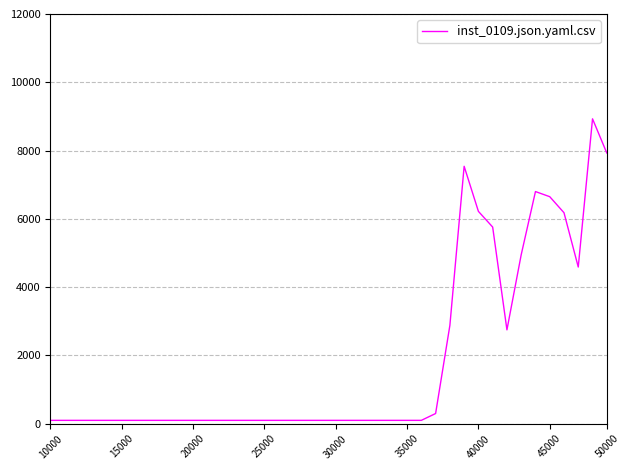

Is this an area chart (filled region under the line)?

No